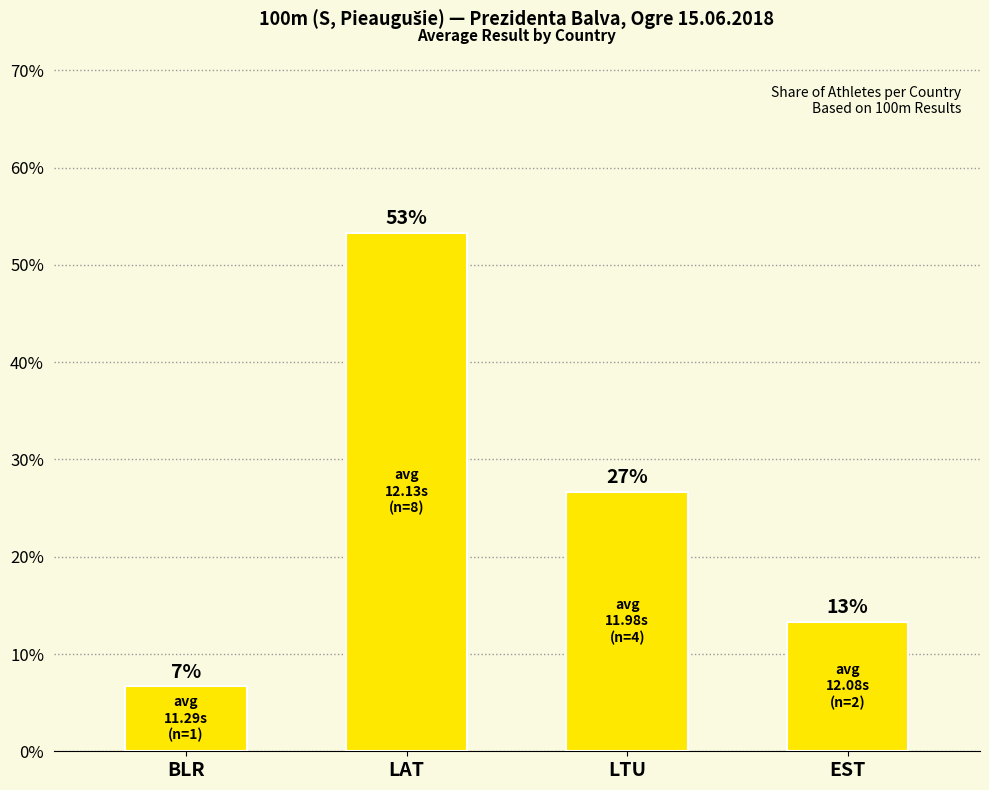

Reading right to left, extract all data points from this chart.

EST=0.1	LTU=0.3	LAT=0.5	BLR=0.1